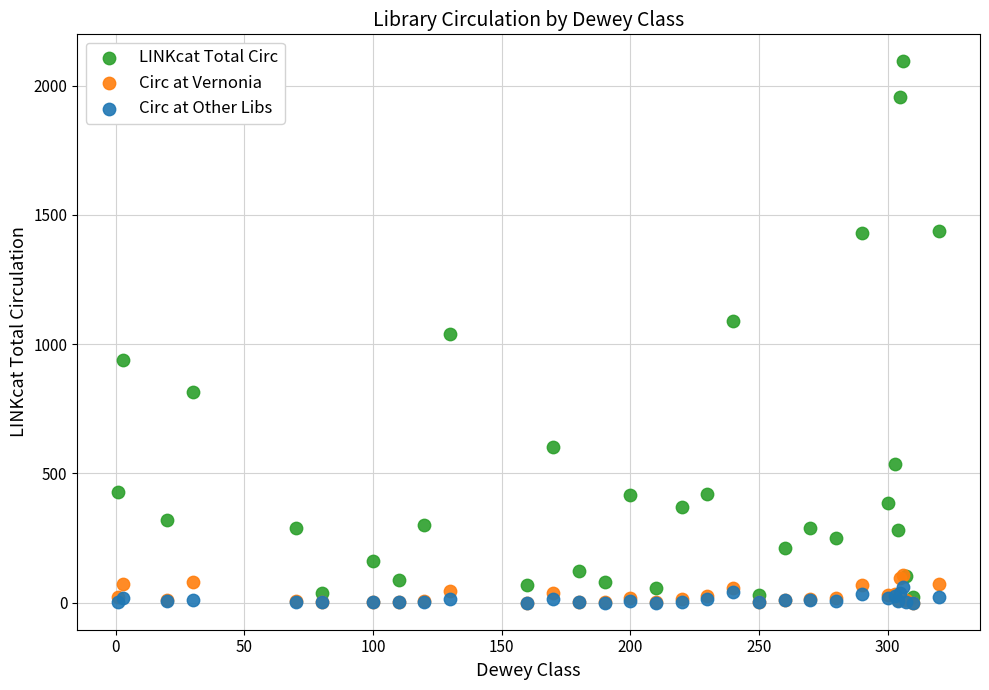

Which series reaches the maximum Y coordinate?

LINKcat Total Circ